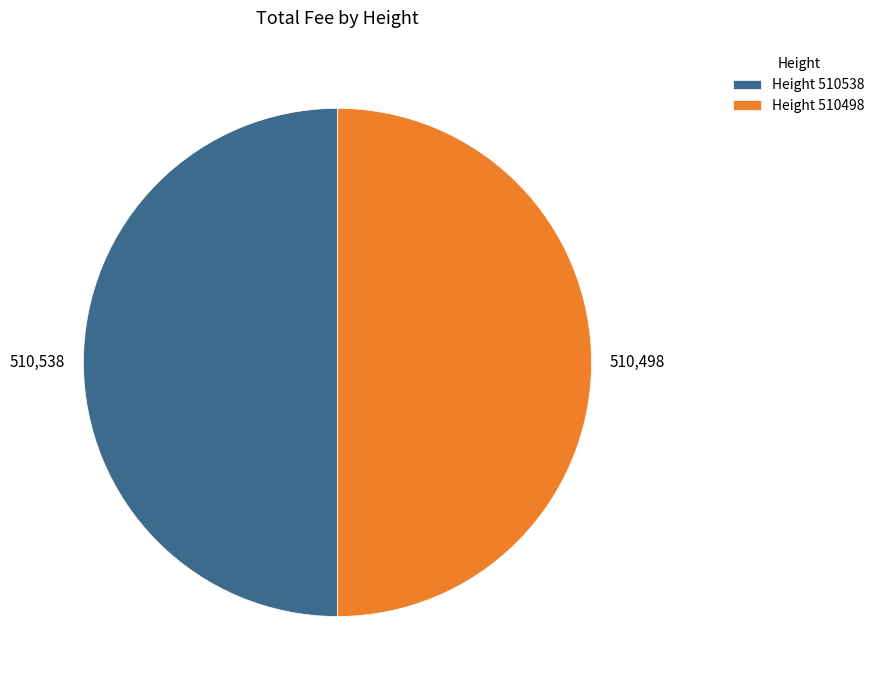

Approximately how many times larger is the value at Height 510538 compared to Height 510498?

1.0